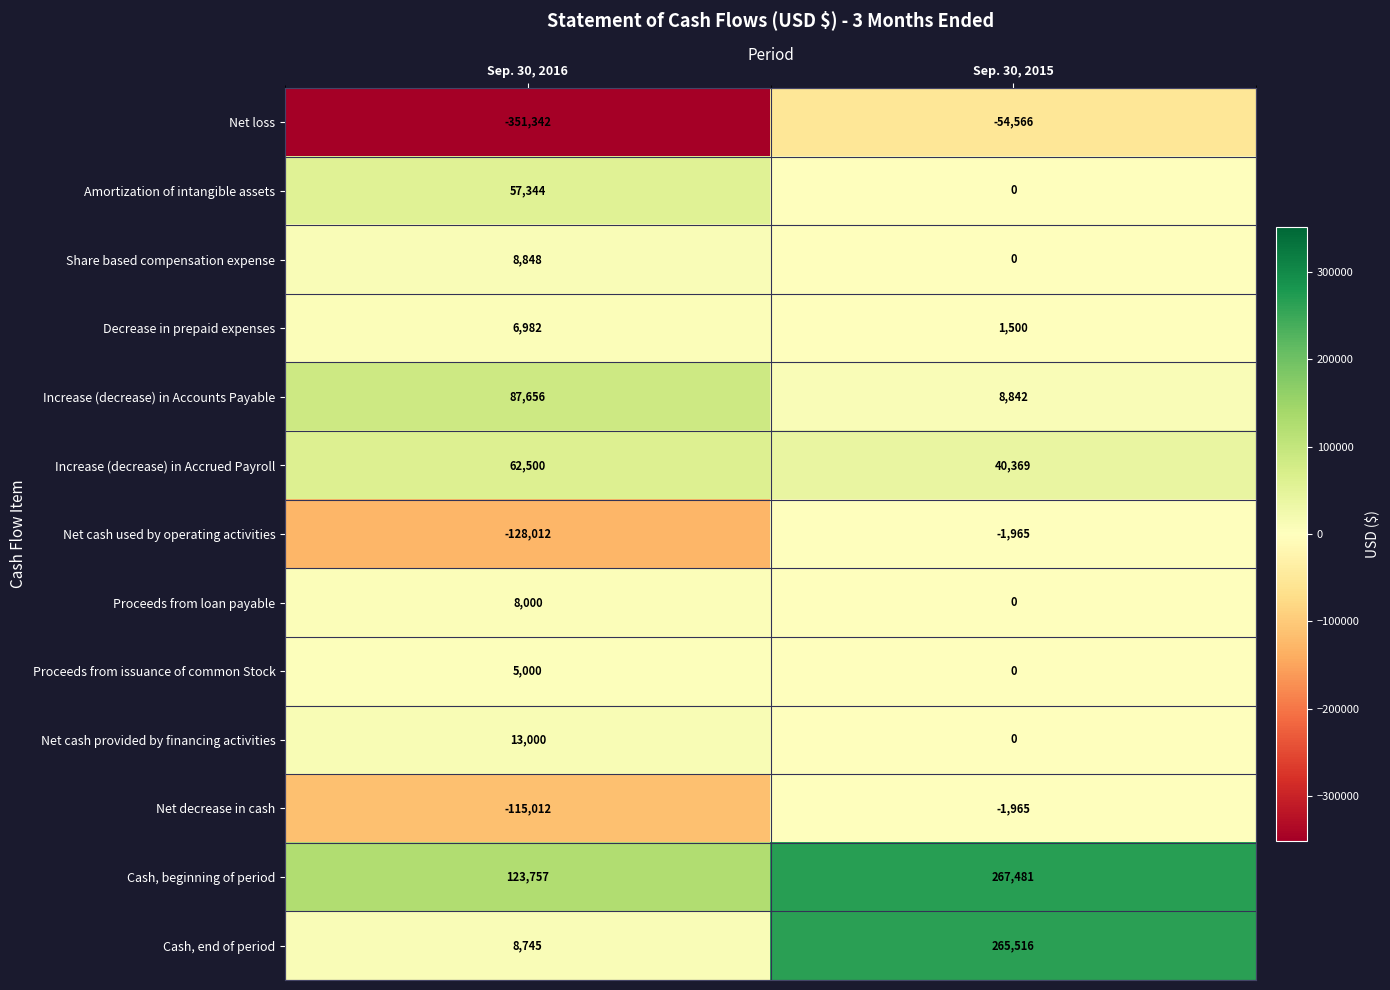

At which category is the sum across all series the highest?

Sep. 30, 2015